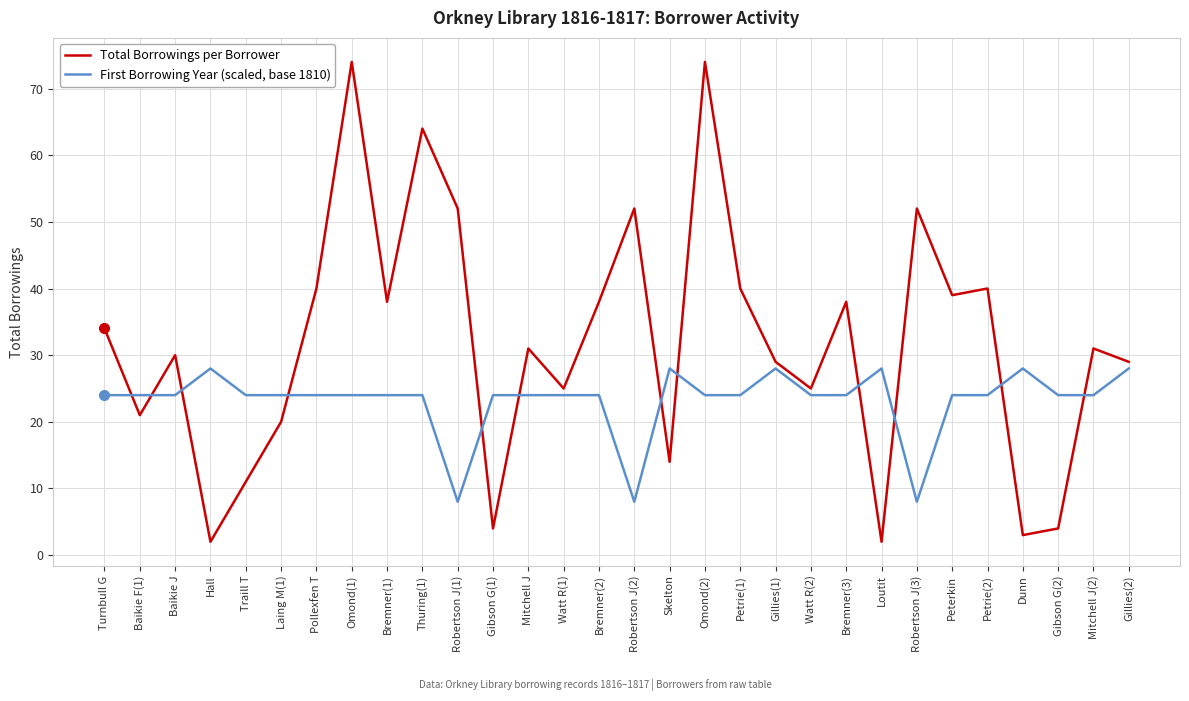

Which series has the largest total across all categories?

Total Borrowings per Borrower